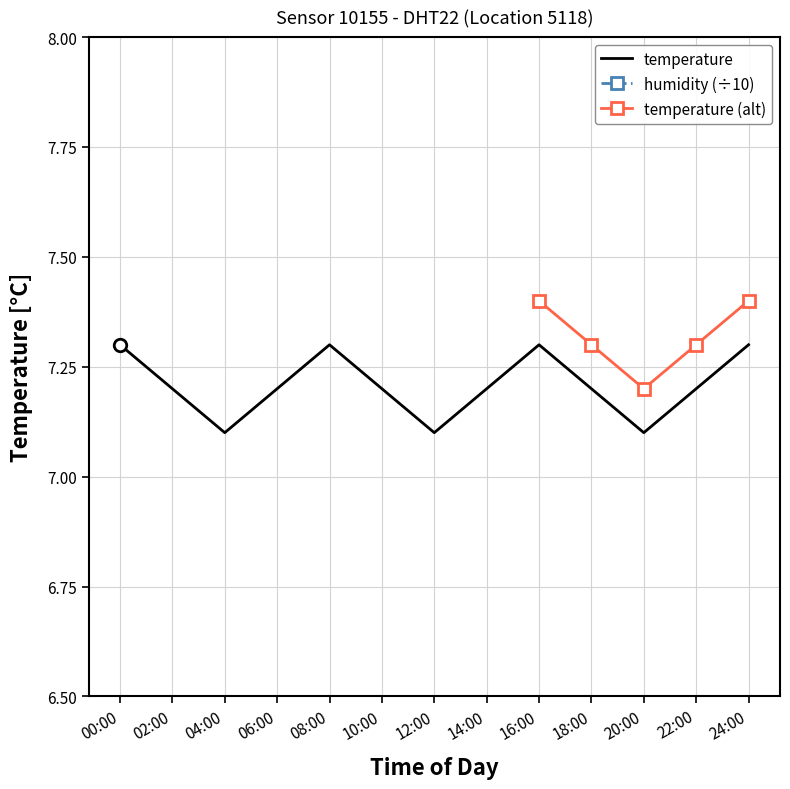

What is the highest value of the temperature series?

7.3